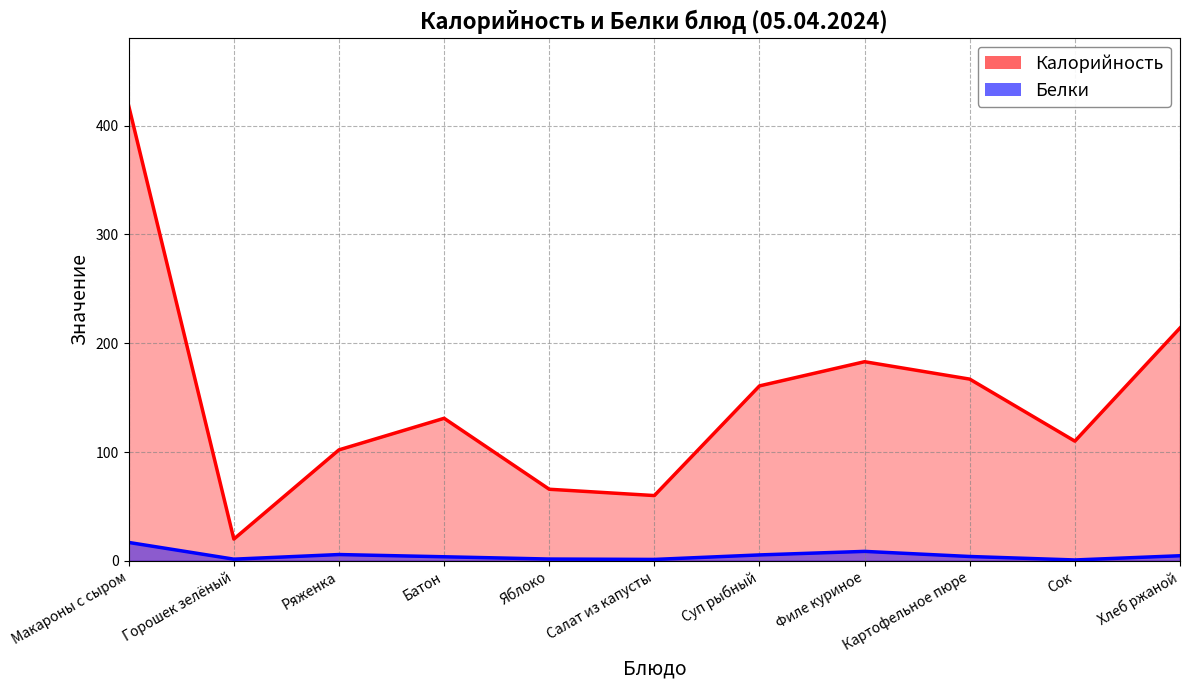

Between Картофельное пюре and Макароны с сыром, which is larger?

Макароны с сыром